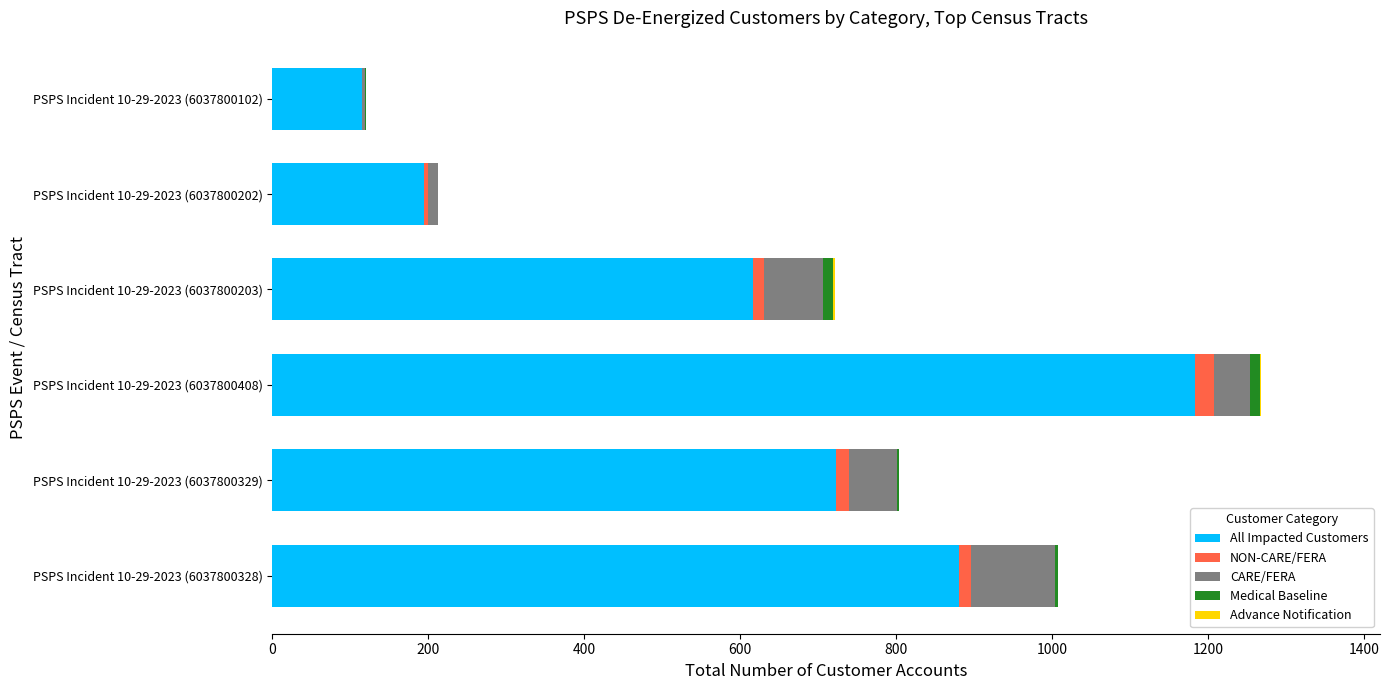

At which label does All Impacted Customers reach its peak?

PSPS Incident 10-29-2023 (6037800408)